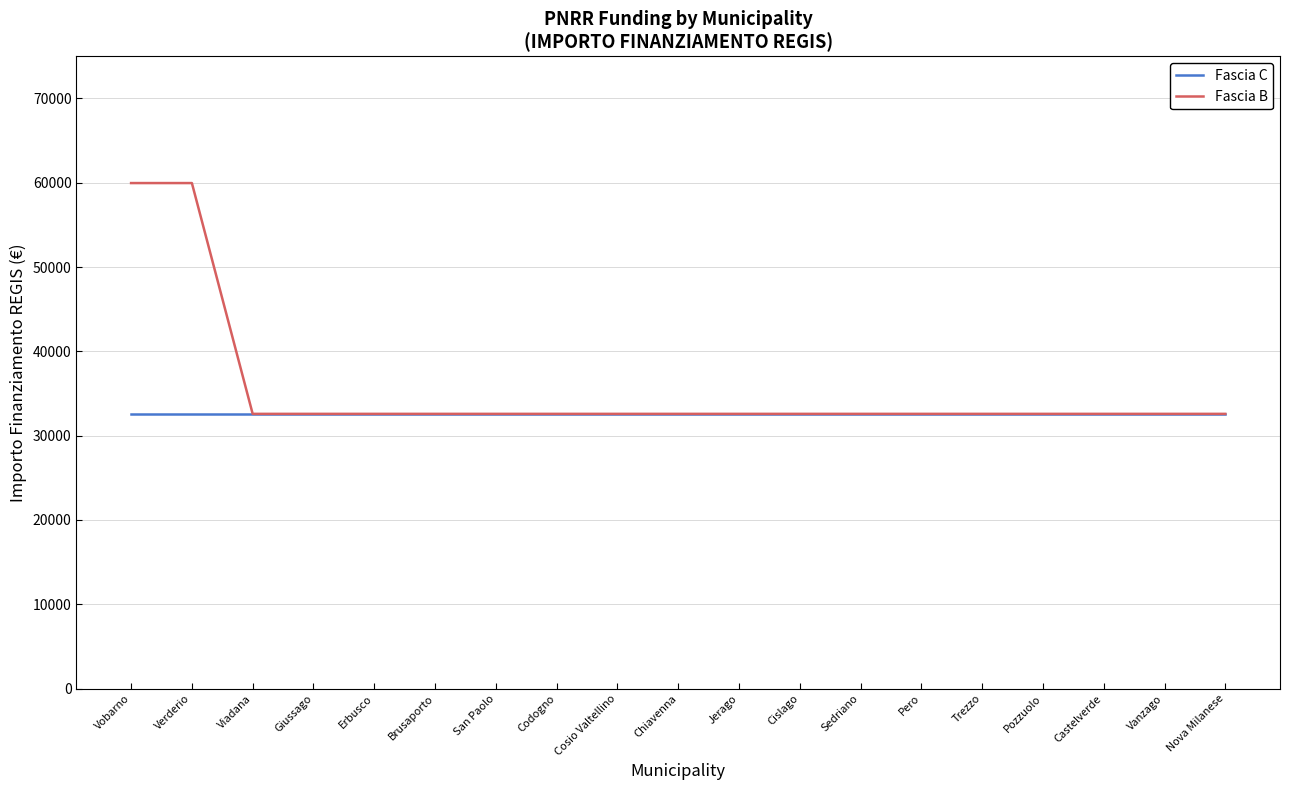

Reading left to right, list all the values displayed in this chart.

Fascia C: 32589	32589	32589	32589	32589	32589	32589	32589	32589	32589	32589	32589	32589	32589	32589	32589	32589	32589	32589
Fascia B: 59966	59966	32589	32589	32589	32589	32589	32589	32589	32589	32589	32589	32589	32589	32589	32589	32589	32589	32589